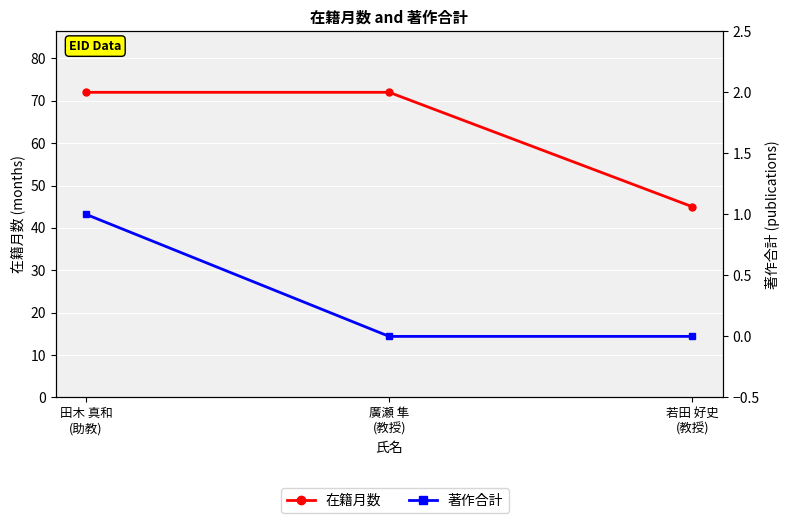

Reading left to right, what are all the values shown in this chart?

在籍月数: 72	72	45
著作合計: 1	0	0